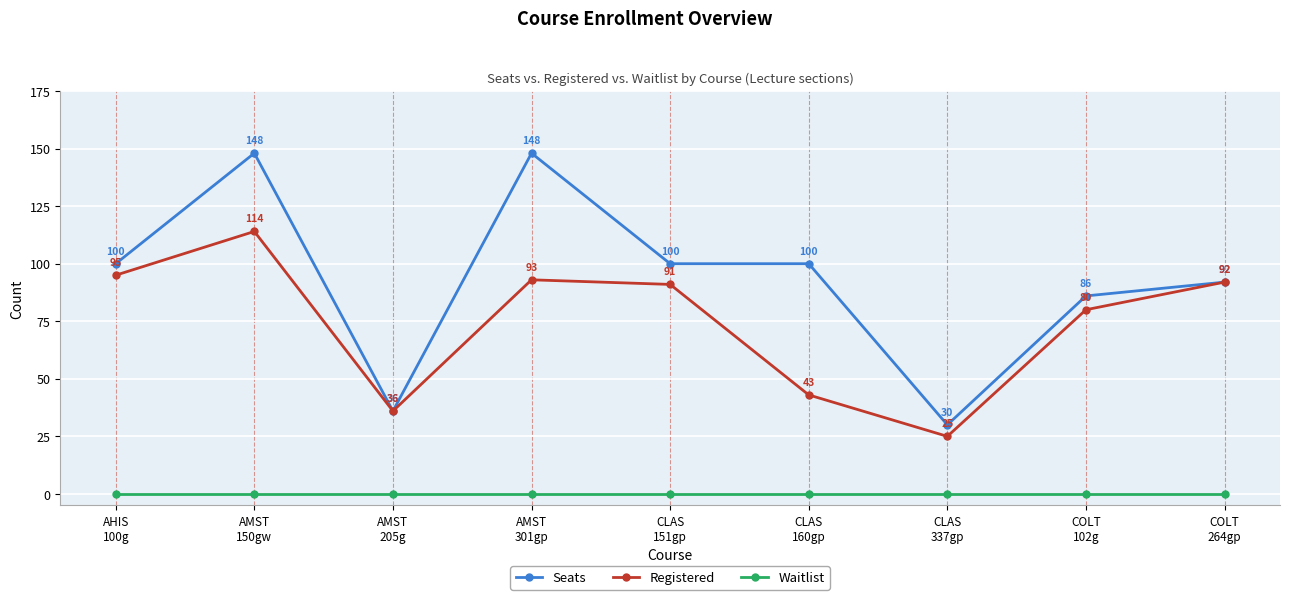

What position from the left is AMST
150gw?

2